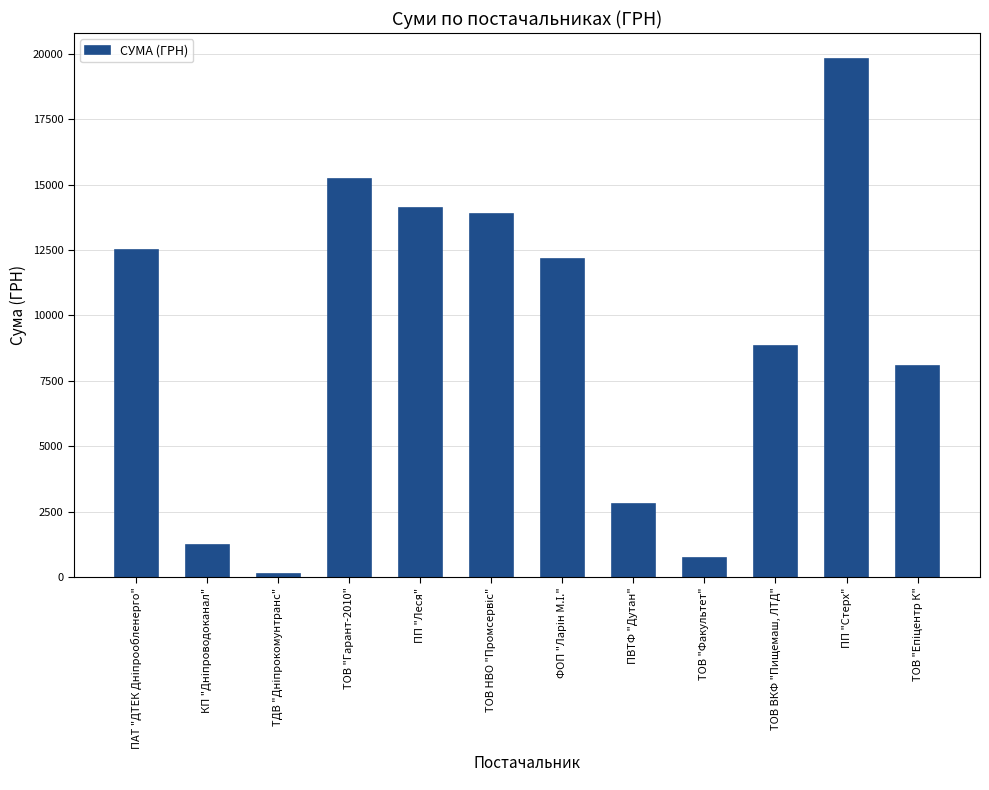

How many data points are less than 12148?

6